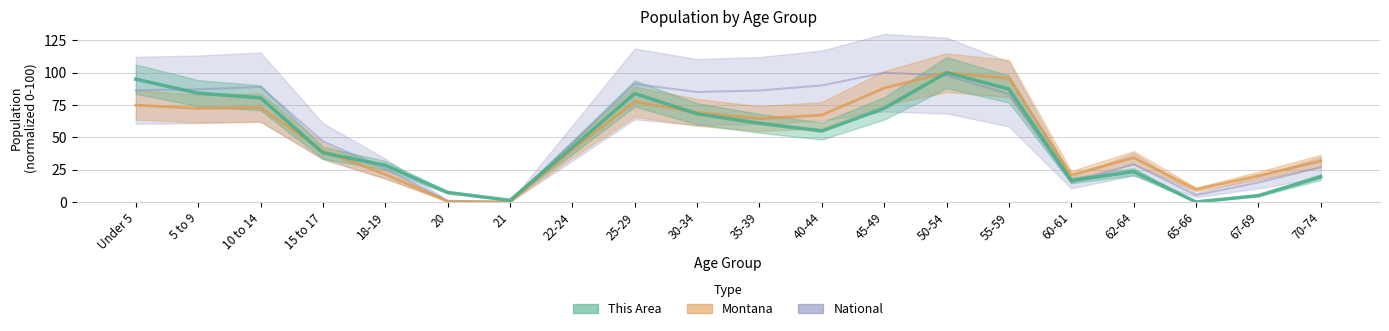

What is the value of the National point at the 20th from the left?

26.8